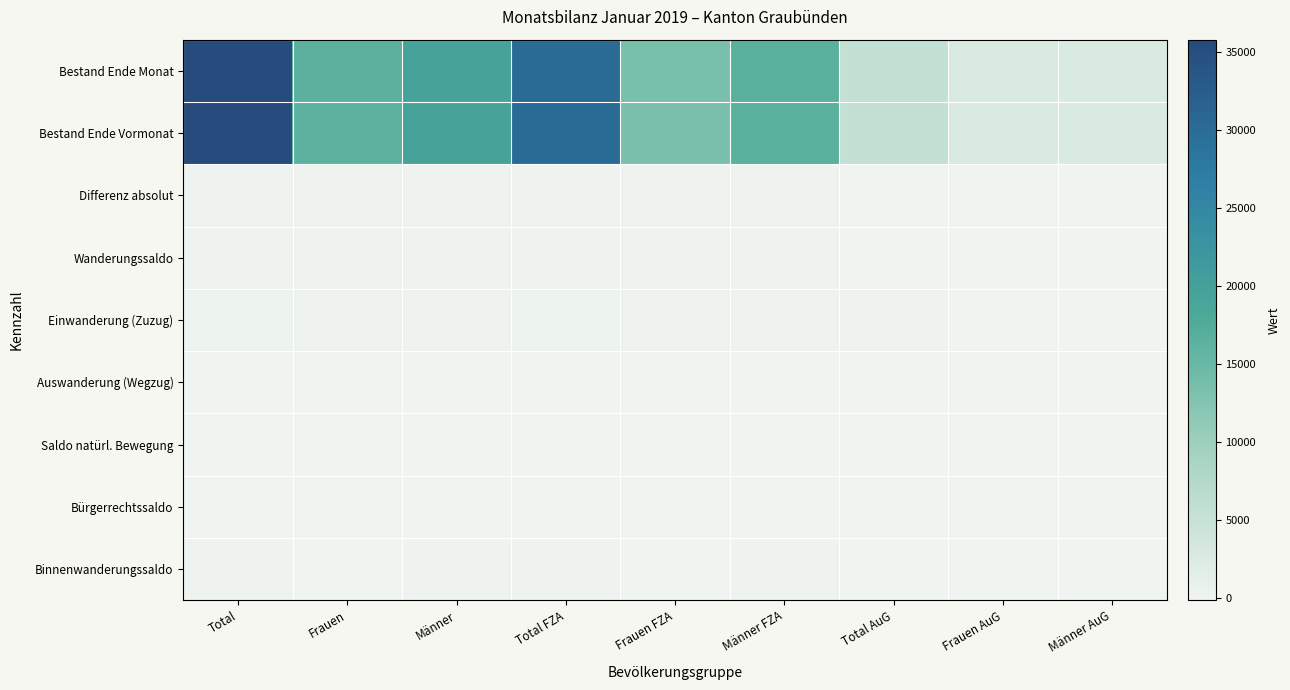

Which has a higher value, Männer or Männer AuG?

Männer